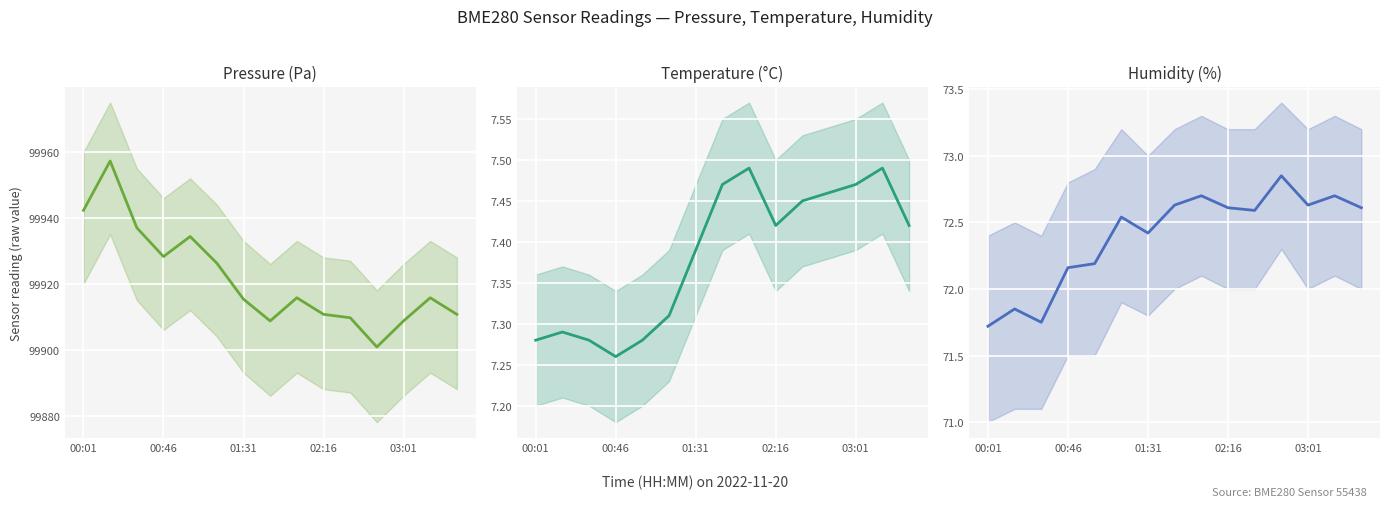

How many interior local valleys does the temperature series have?

2